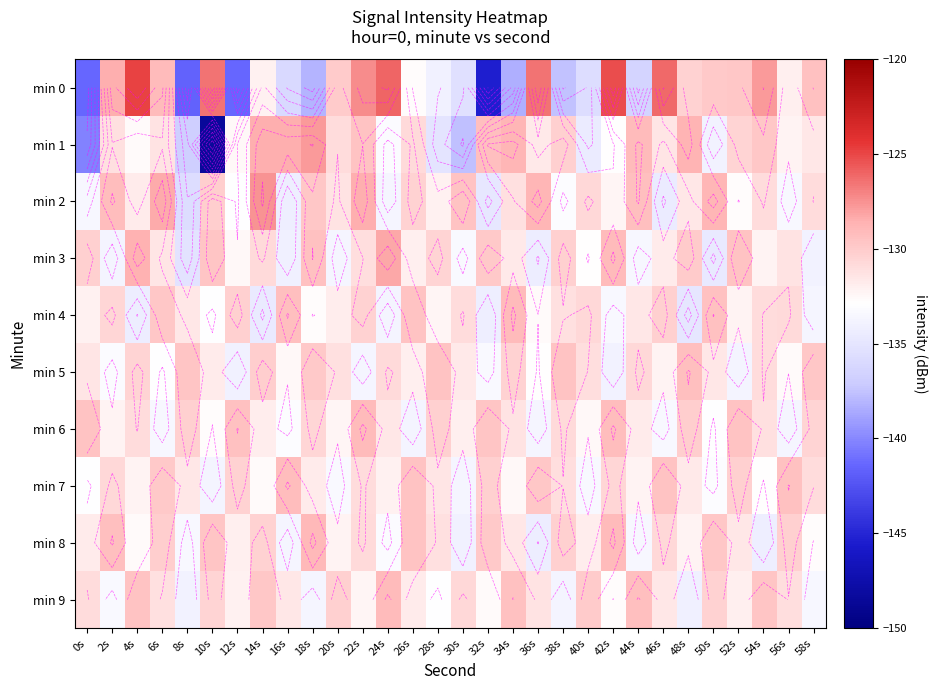

What is the difference between the maximum and minimum values in the min 2 series?

8.1